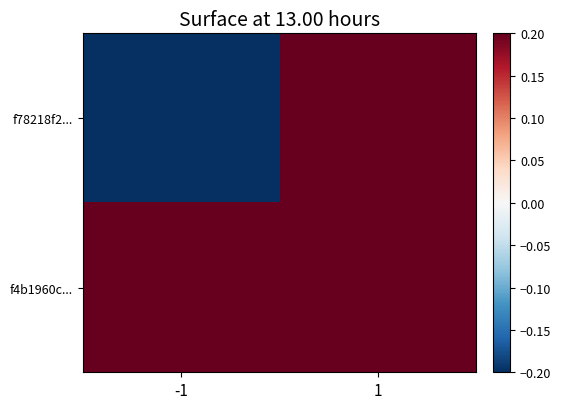

At which category is the sum across all series the highest?

1